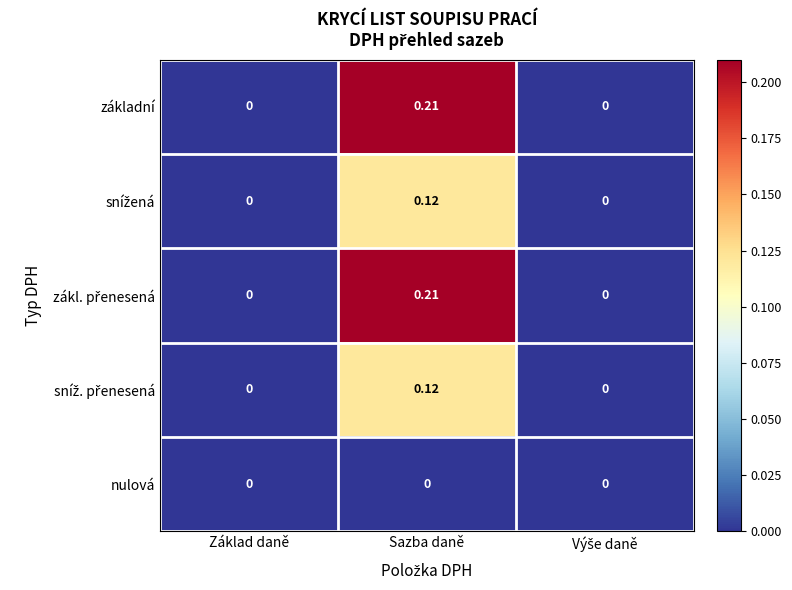

At which category does the chart reach its peak across all series?

Sazba daně